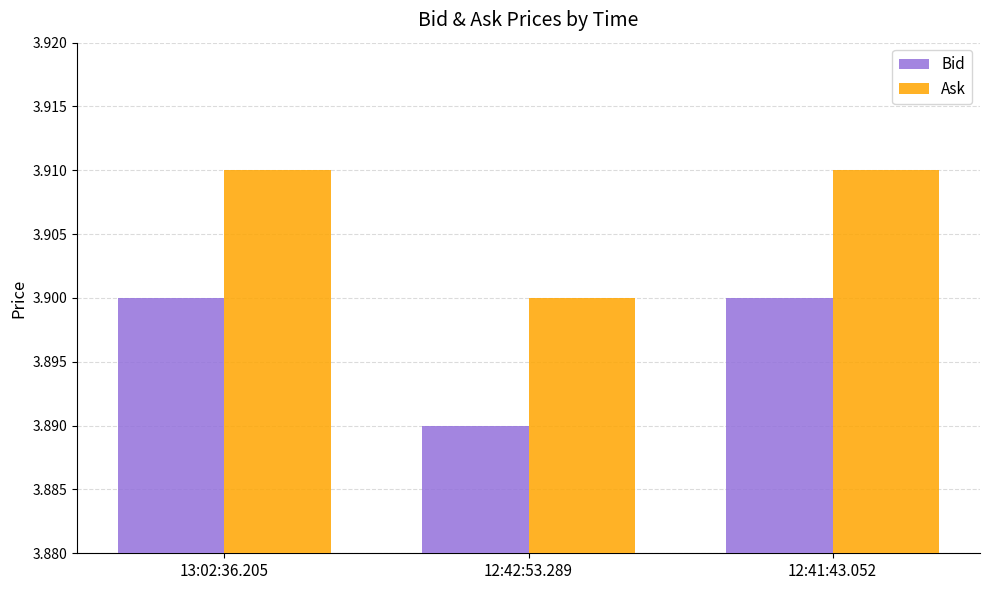

How many Ask values are between 3 and 4?

3